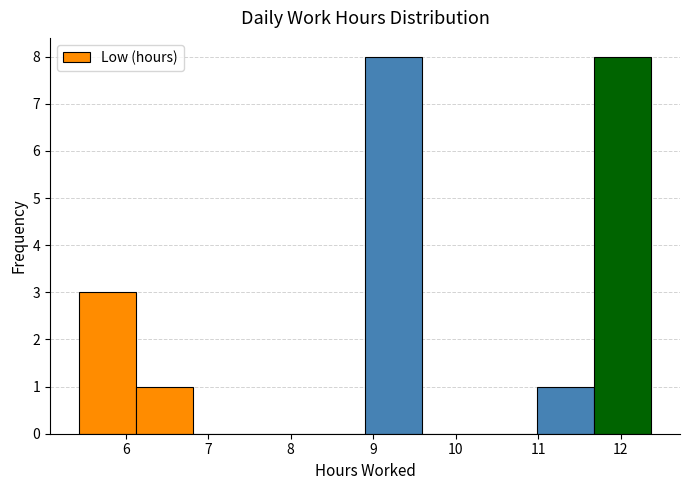

How tall is the bar that spans 8.9 to 9.6 on the x-axis? Neither the bar edges nor the heights are printed on the chart, so give them approximately, as read against the axes.

8